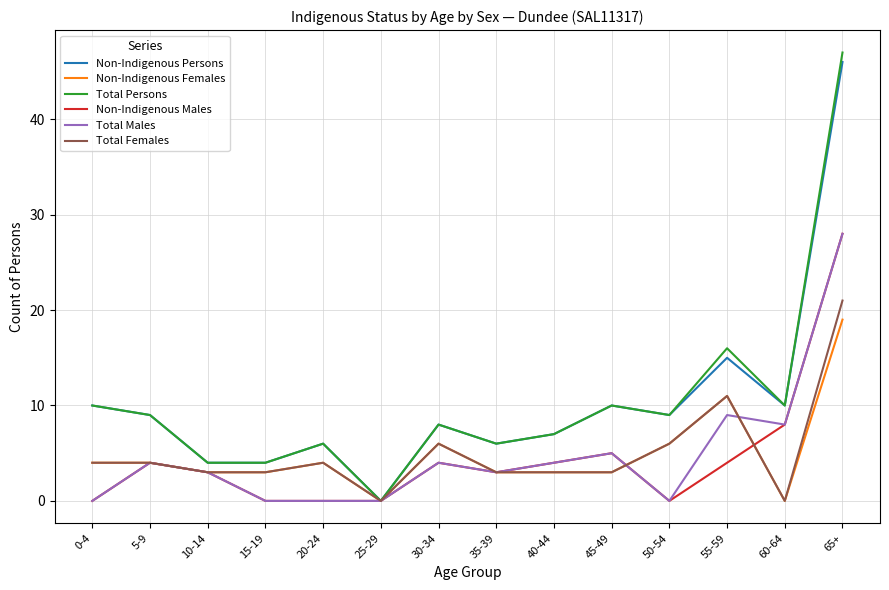

How many series are shown in this chart?

6